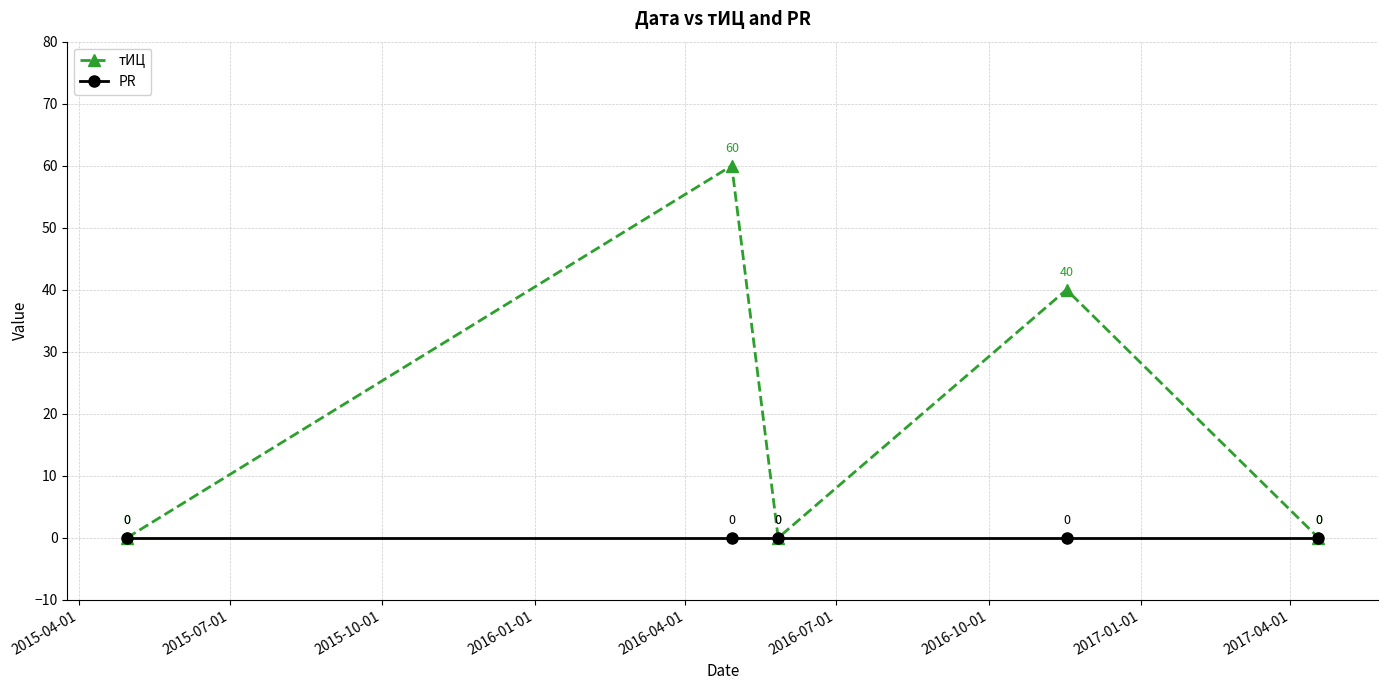

Which series has the widest spread of values?

тИЦ